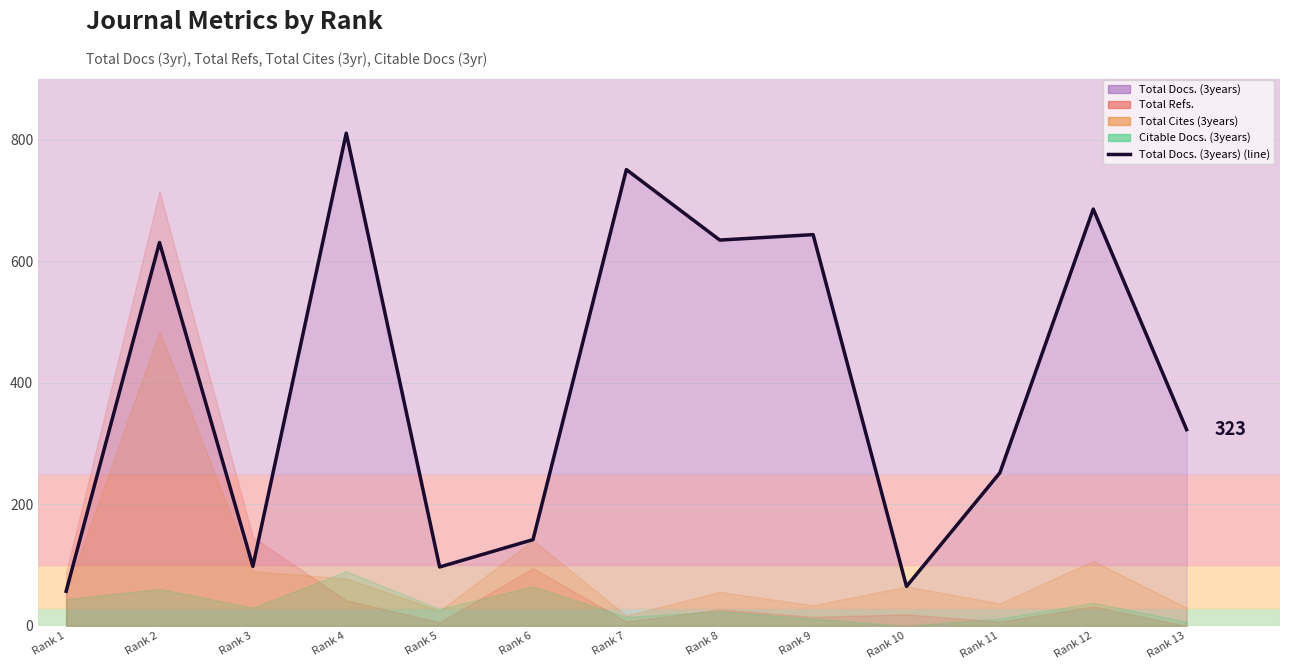

Reading left to right, list all the values displayed in this chart.

Rank 1=57	Rank 2=631	Rank 3=98	Rank 4=811	Rank 5=97	Rank 6=142	Rank 7=751	Rank 8=635	Rank 9=644	Rank 10=65	Rank 11=252	Rank 12=686	Rank 13=323